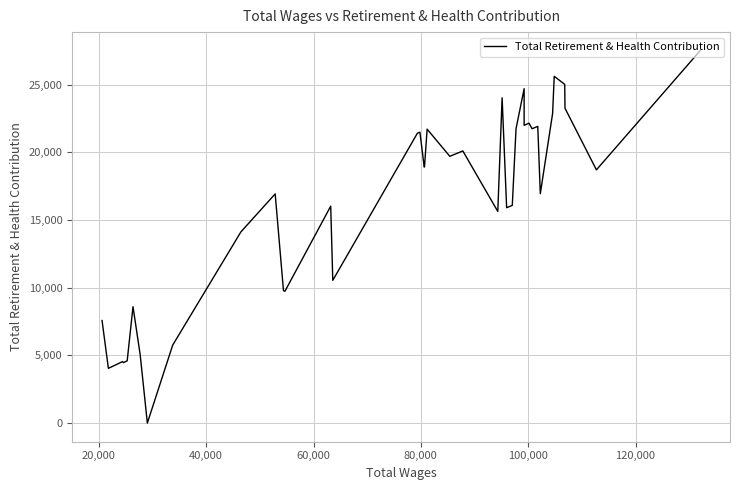

True or false: there are more than 2 points higher than both neighbors.

True